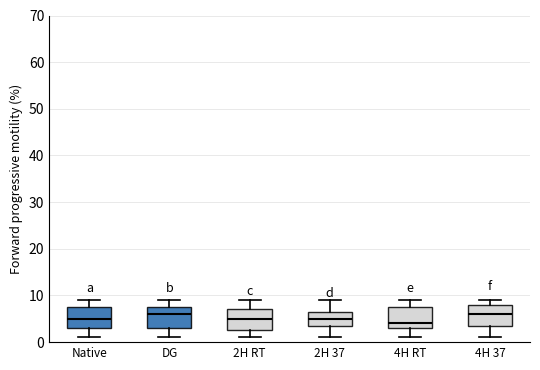

Which box has the lowest median line?

4H RT